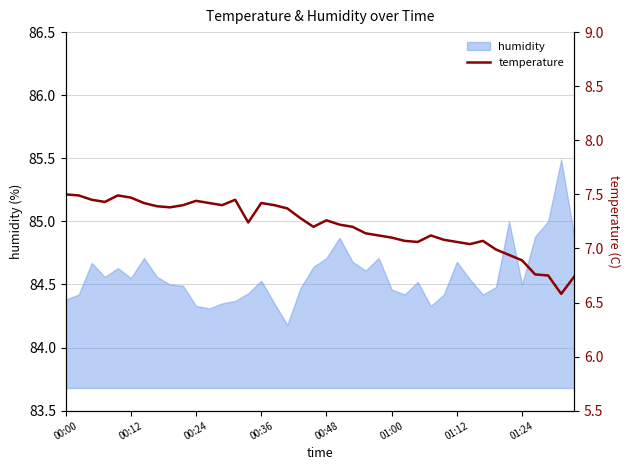

True or false: humidity has a value of 84.5 at 01:24.

True